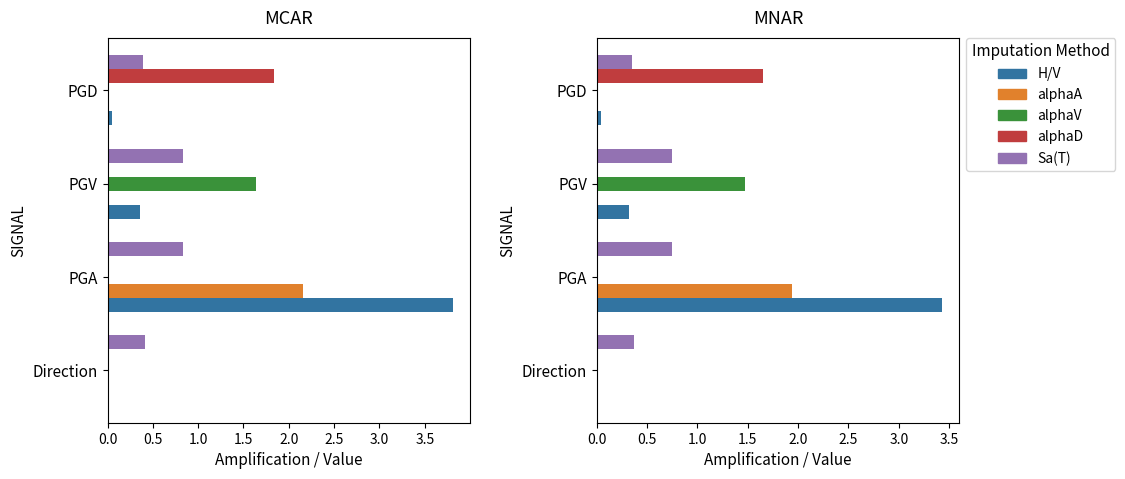

How many bars are there in total?

20